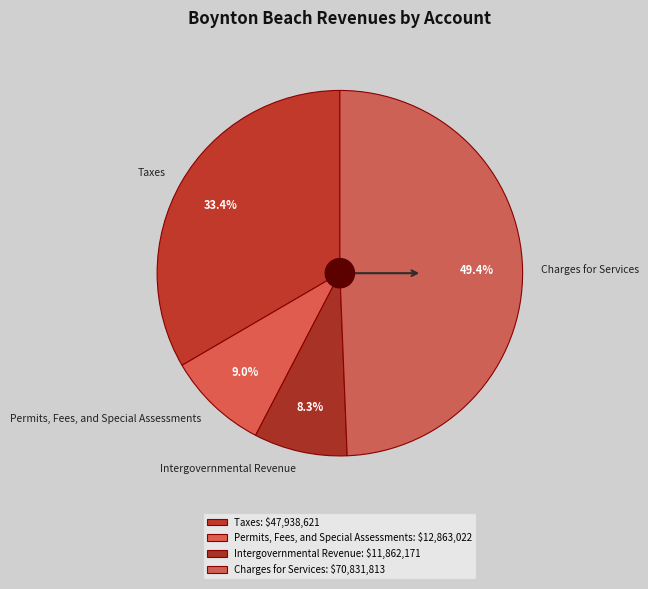

True or false: Charges for Services accounts for 42% of the total.

False